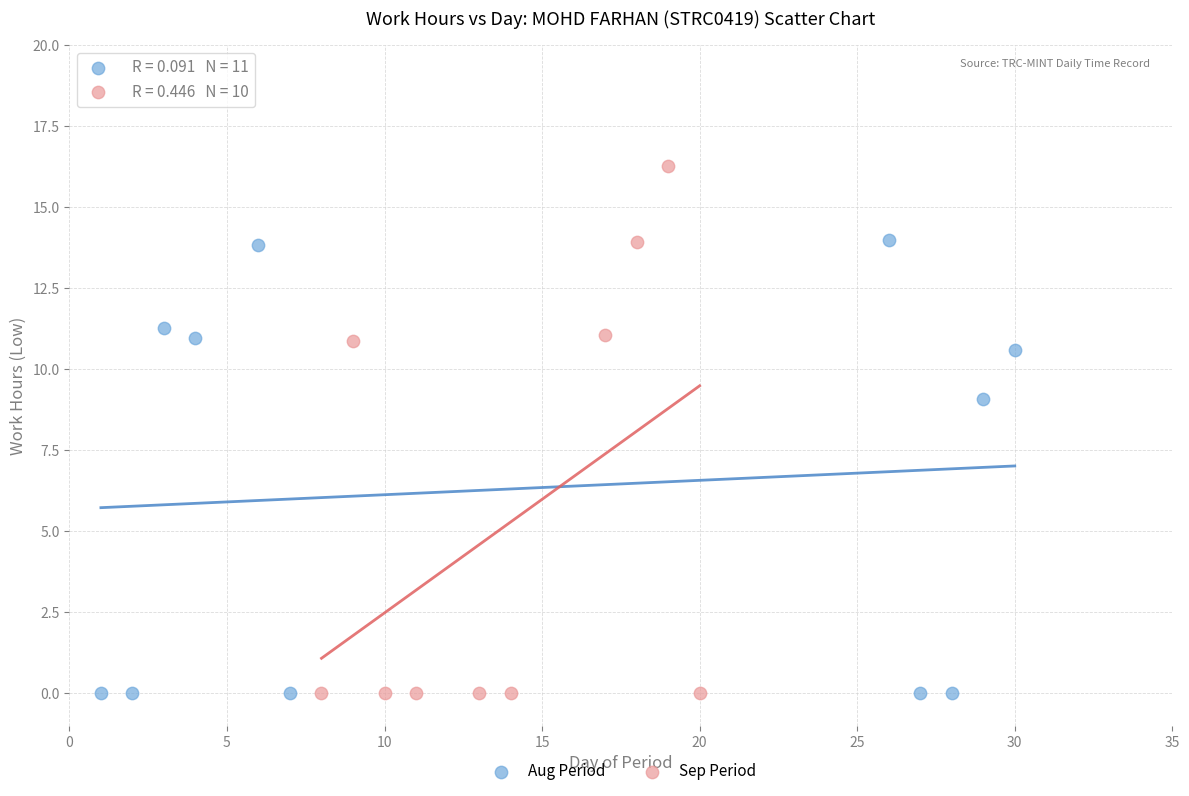

Which series has the largest Y range (max minus min)?

Sep Period